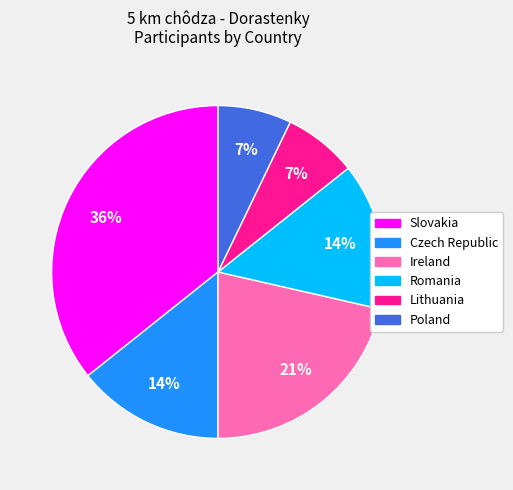

Combined, do Poland and Romania account for over 50%?

No